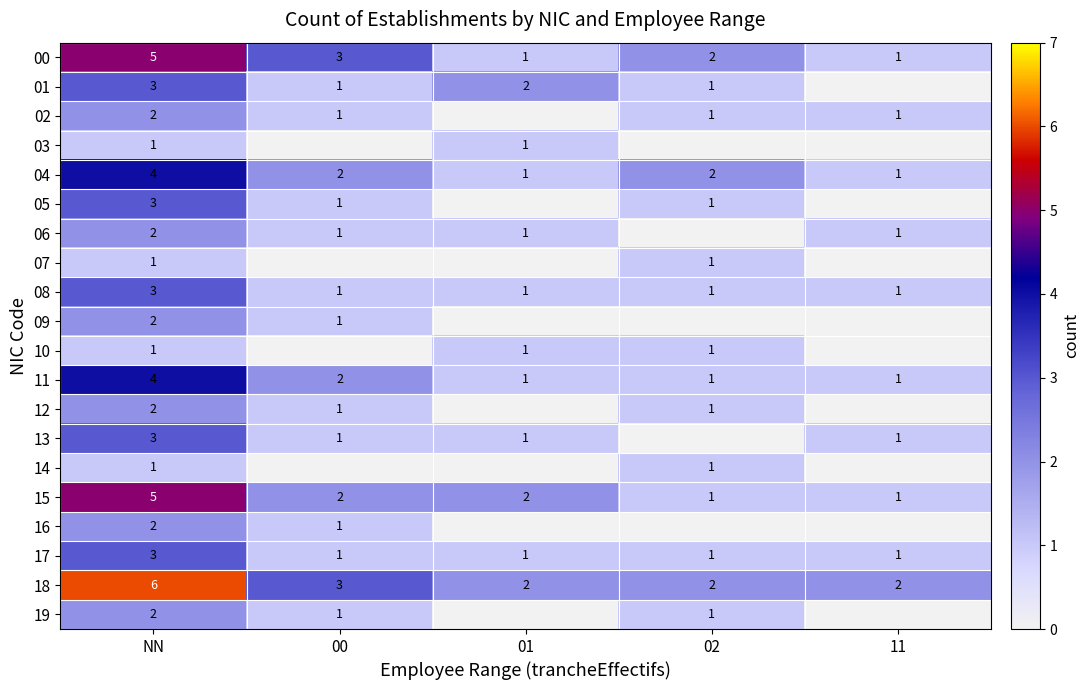

Where does the 04 series first go above 2?

NN